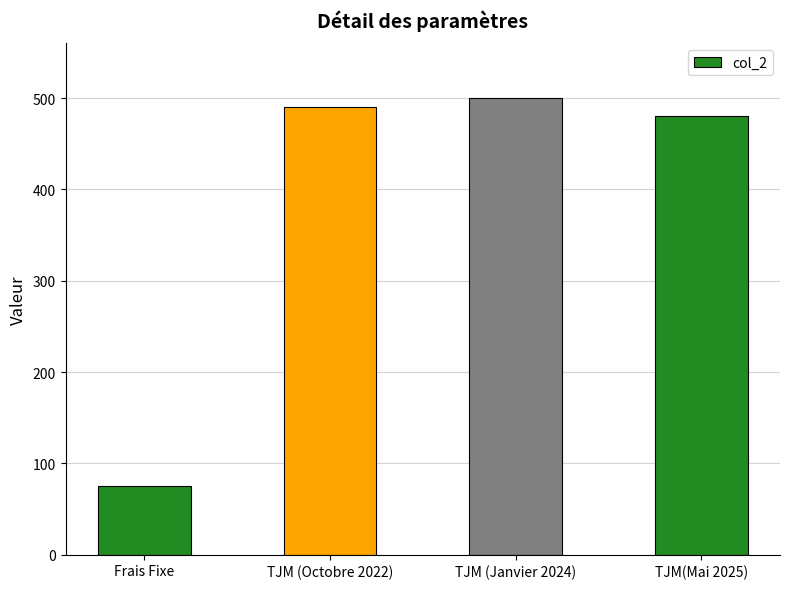

Which has a higher value, Frais Fixe or TJM (Janvier 2024)?

TJM (Janvier 2024)